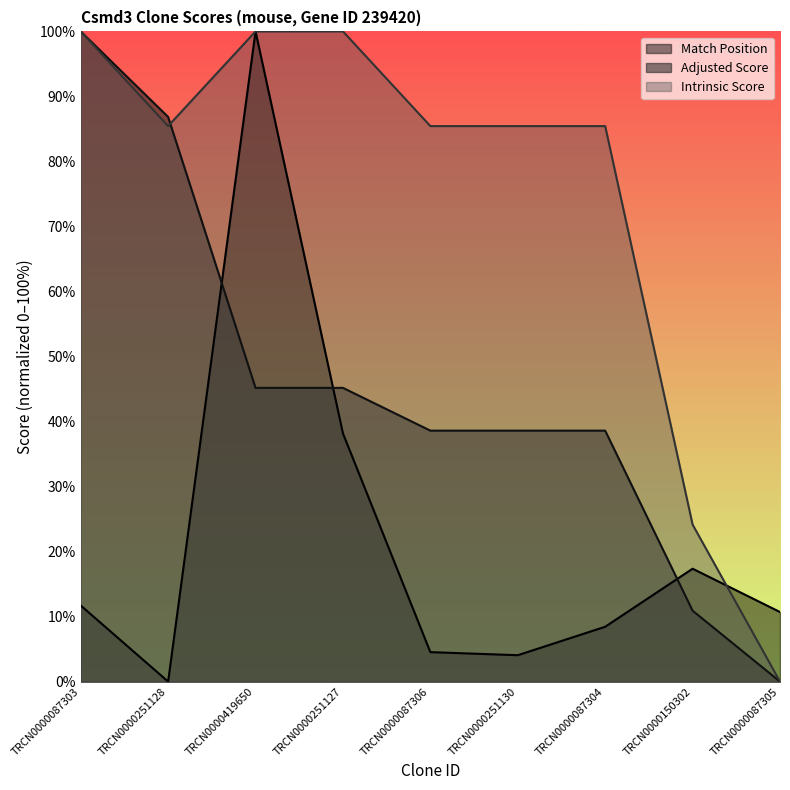

List the series in order of their overall mean, lowest first.

Match Position, Adjusted Score, Intrinsic Score